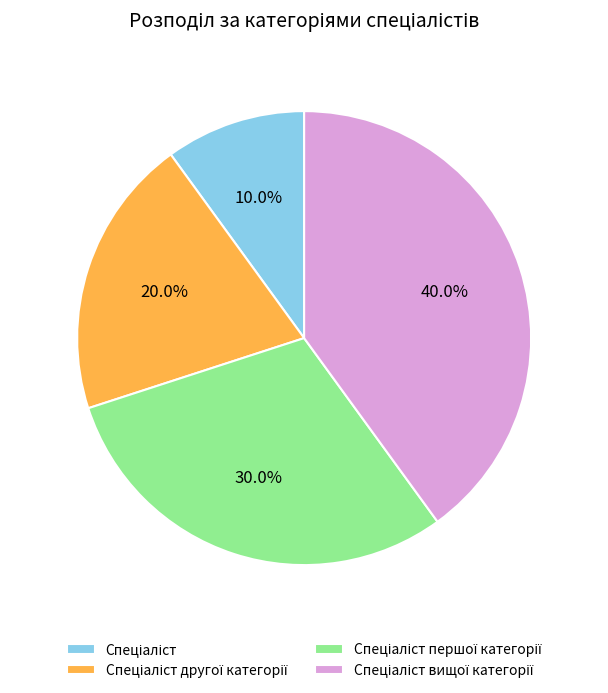

To the nearest percent, what is the average slice percentage?

25%